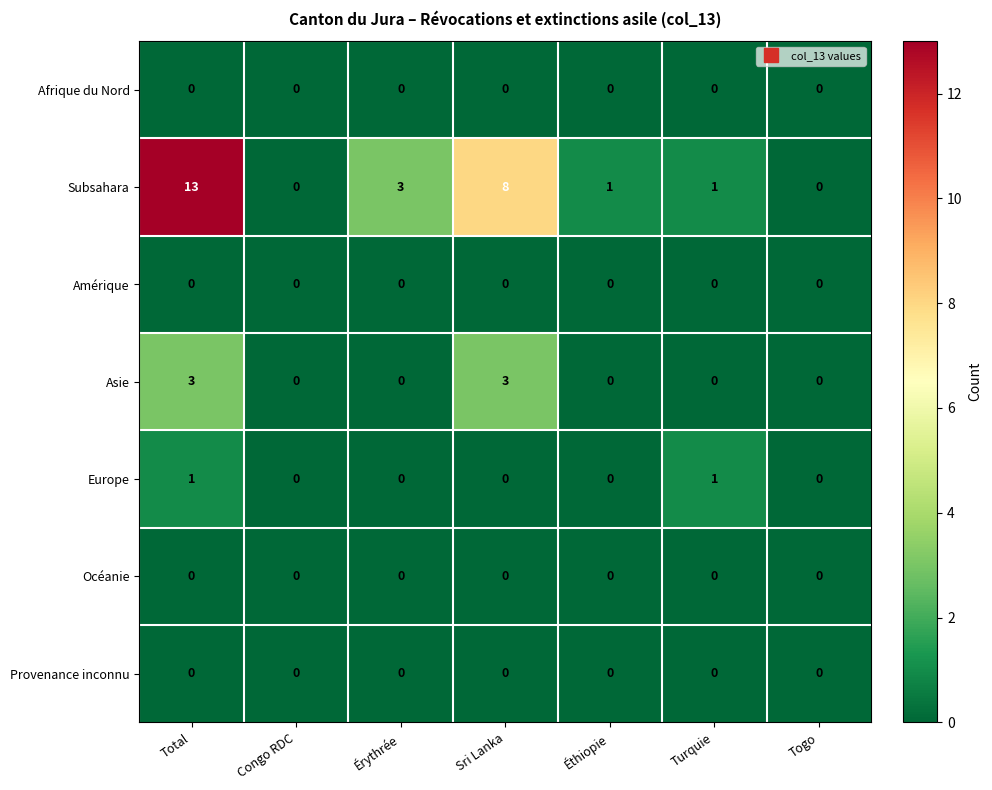

What is the total value across all series at Sri Lanka?

11